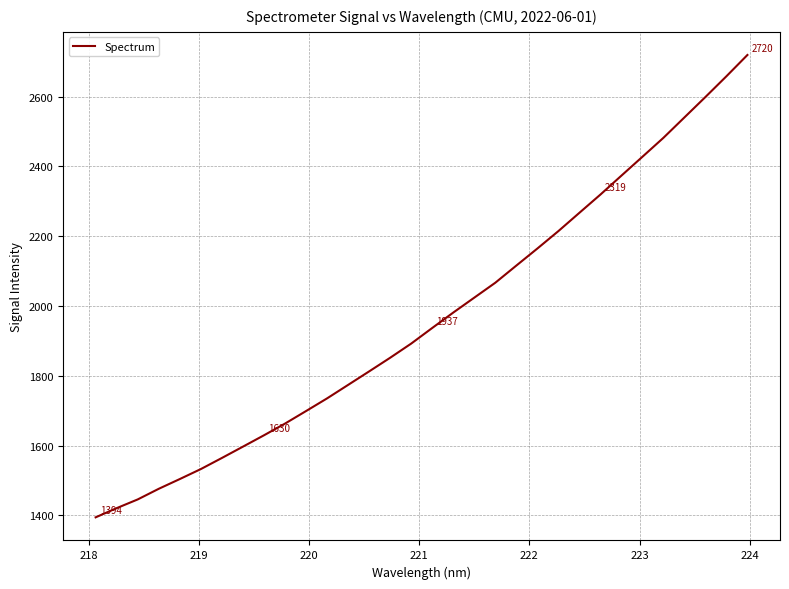

What is the difference between the maximum and minimum values?

1325.0